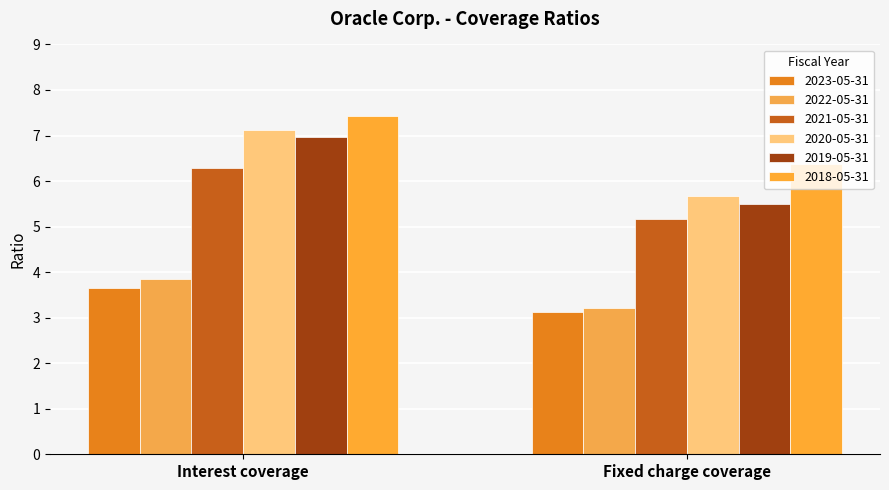

At how many categories does at least one series exceed 5?

2